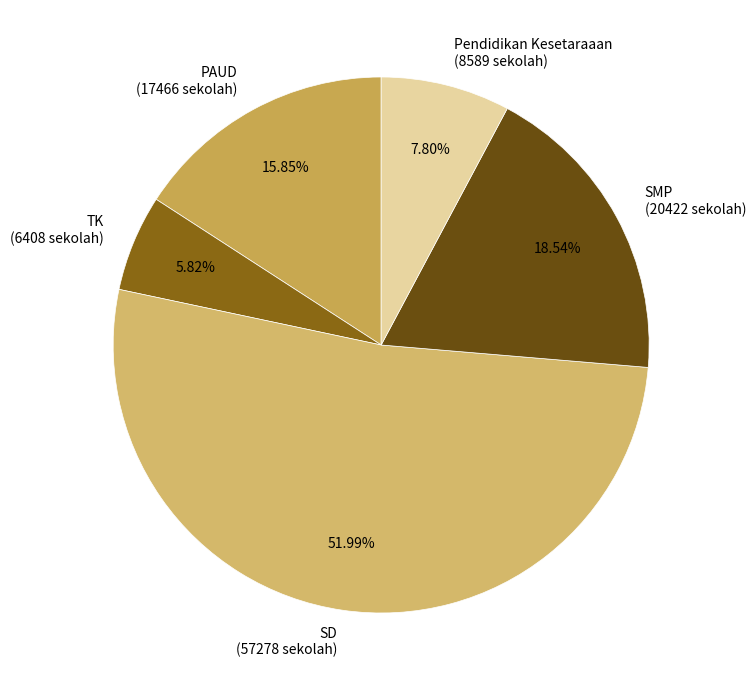

True or false: SD accounts for 52% of the total.

True